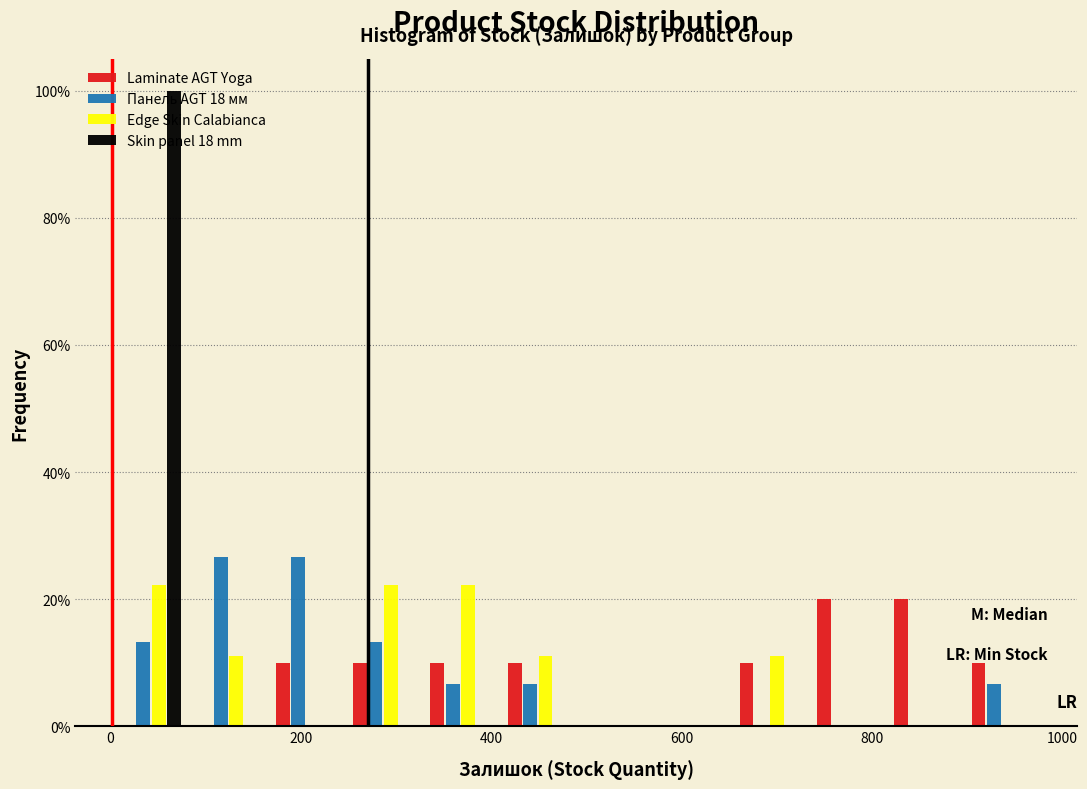

Reading left to right, list every range on the x-axis with the height of the bar of each series over it. Neither the bar edges nor the heights are printed on the chart, so give them approximately, as read against the axes.

0 to 80: Laminate AGT Yoga=0	Панель AGT 18 мм=14	Edge Skin Calabianca=22	Skin panel 18 mm=100
80 to 160: Laminate AGT Yoga=0	Панель AGT 18 мм=26	Edge Skin Calabianca=12	Skin panel 18 mm=0
160 to 240: Laminate AGT Yoga=10	Панель AGT 18 мм=26	Edge Skin Calabianca=0	Skin panel 18 mm=0
240 to 320: Laminate AGT Yoga=10	Панель AGT 18 мм=14	Edge Skin Calabianca=22	Skin panel 18 mm=0
320 to 400: Laminate AGT Yoga=10	Панель AGT 18 мм=6	Edge Skin Calabianca=22	Skin panel 18 mm=0
400 to 480: Laminate AGT Yoga=10	Панель AGT 18 мм=6	Edge Skin Calabianca=12	Skin panel 18 mm=0
480 to 580: Laminate AGT Yoga=0	Панель AGT 18 мм=0	Edge Skin Calabianca=0	Skin panel 18 mm=0
580 to 660: Laminate AGT Yoga=0	Панель AGT 18 мм=0	Edge Skin Calabianca=0	Skin panel 18 mm=0
660 to 740: Laminate AGT Yoga=10	Панель AGT 18 мм=0	Edge Skin Calabianca=12	Skin panel 18 mm=0
740 to 820: Laminate AGT Yoga=20	Панель AGT 18 мм=0	Edge Skin Calabianca=0	Skin panel 18 mm=0
820 to 900: Laminate AGT Yoga=20	Панель AGT 18 мм=0	Edge Skin Calabianca=0	Skin panel 18 mm=0
900 to 980: Laminate AGT Yoga=10	Панель AGT 18 мм=6	Edge Skin Calabianca=0	Skin panel 18 mm=0